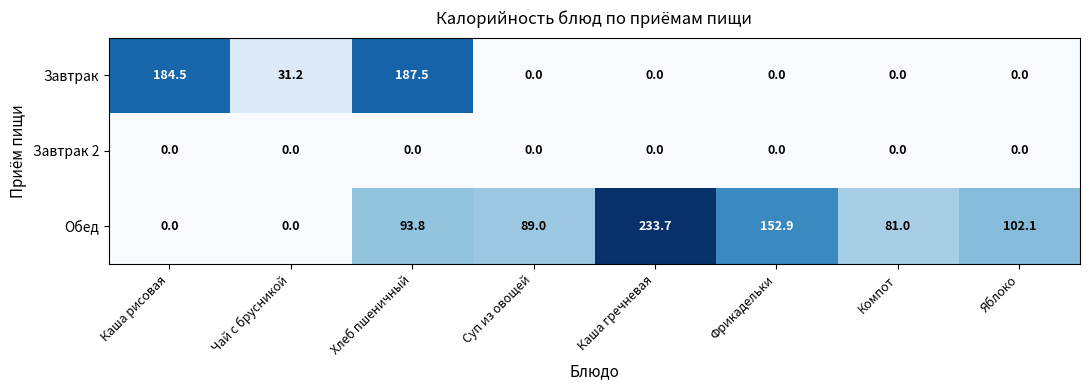

The Обед series shows 144.8 at Компот. True or false?

False